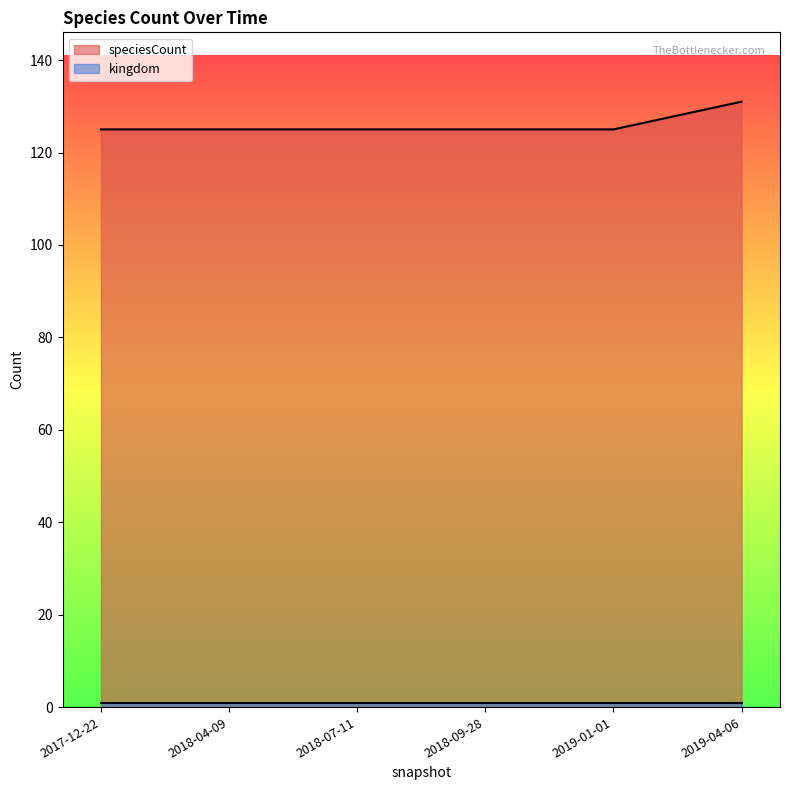

How many data points does each series have?

6